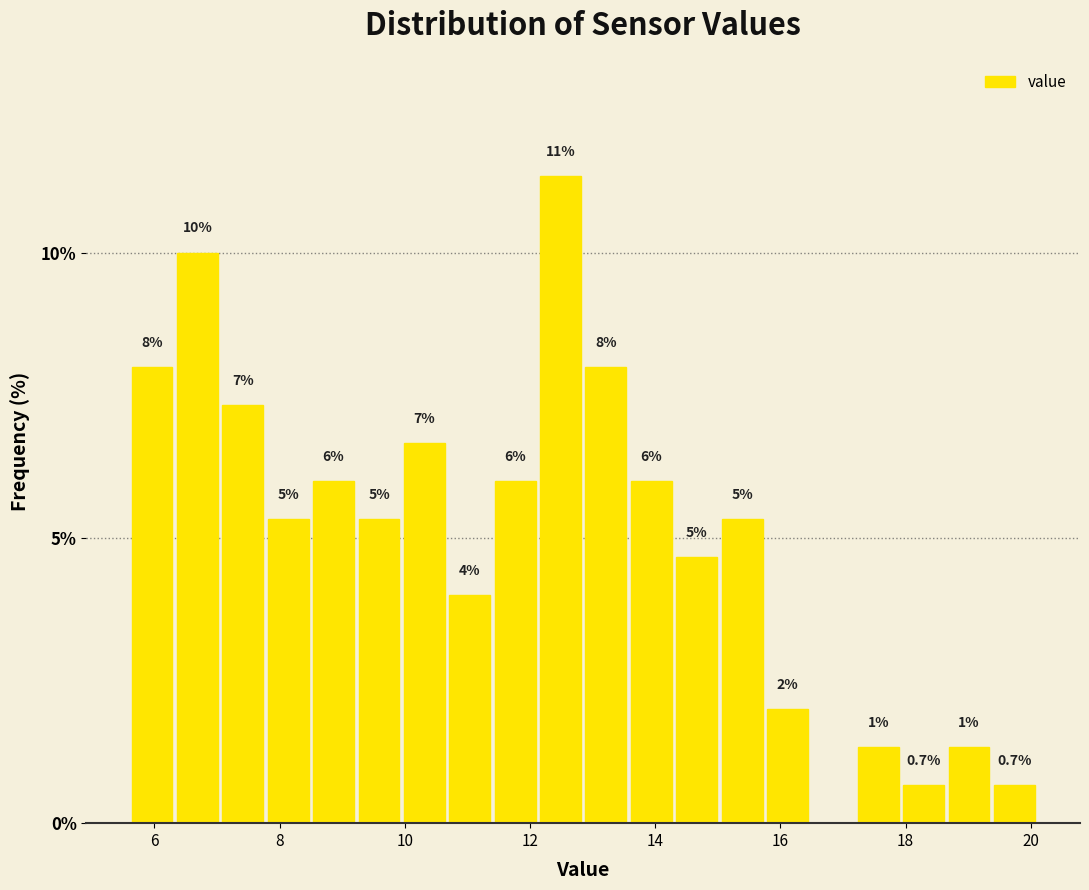

Read against the x-axis, roughly where is the centre of the tallest bar?

12.4